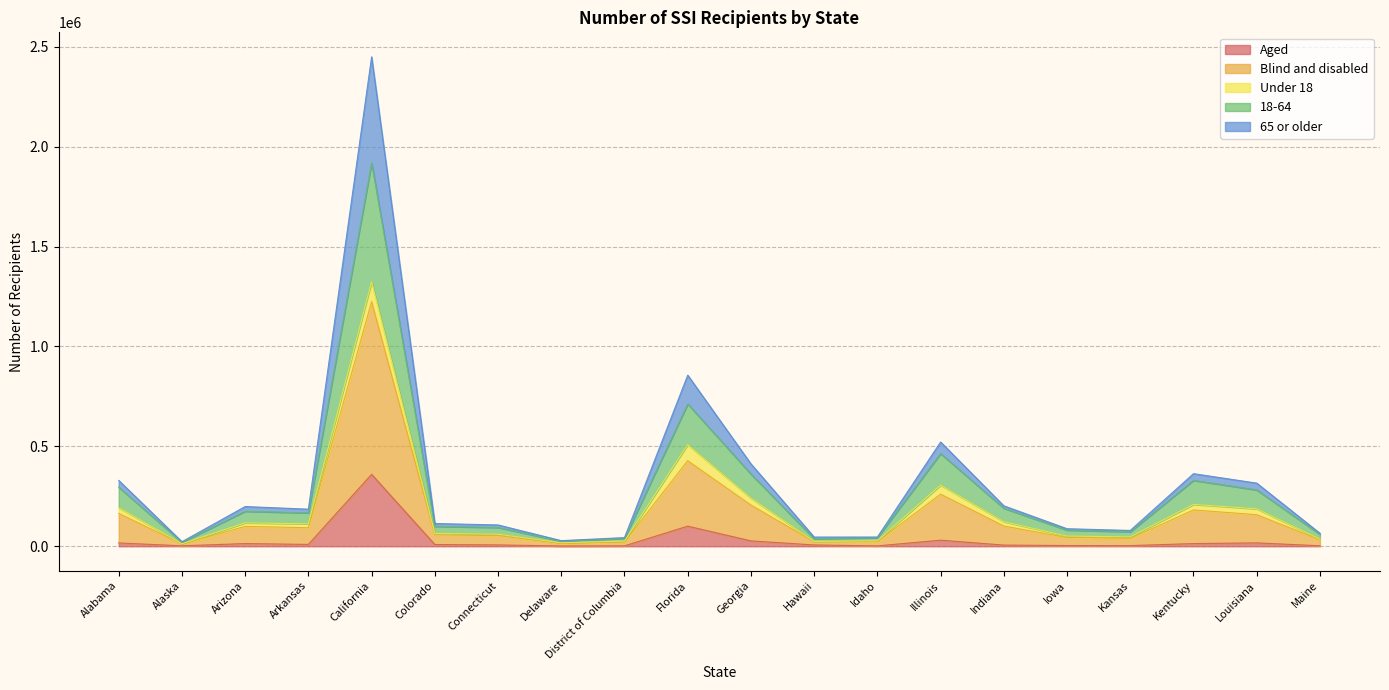

True or false: 18-64 and Aged cross at least once.

False